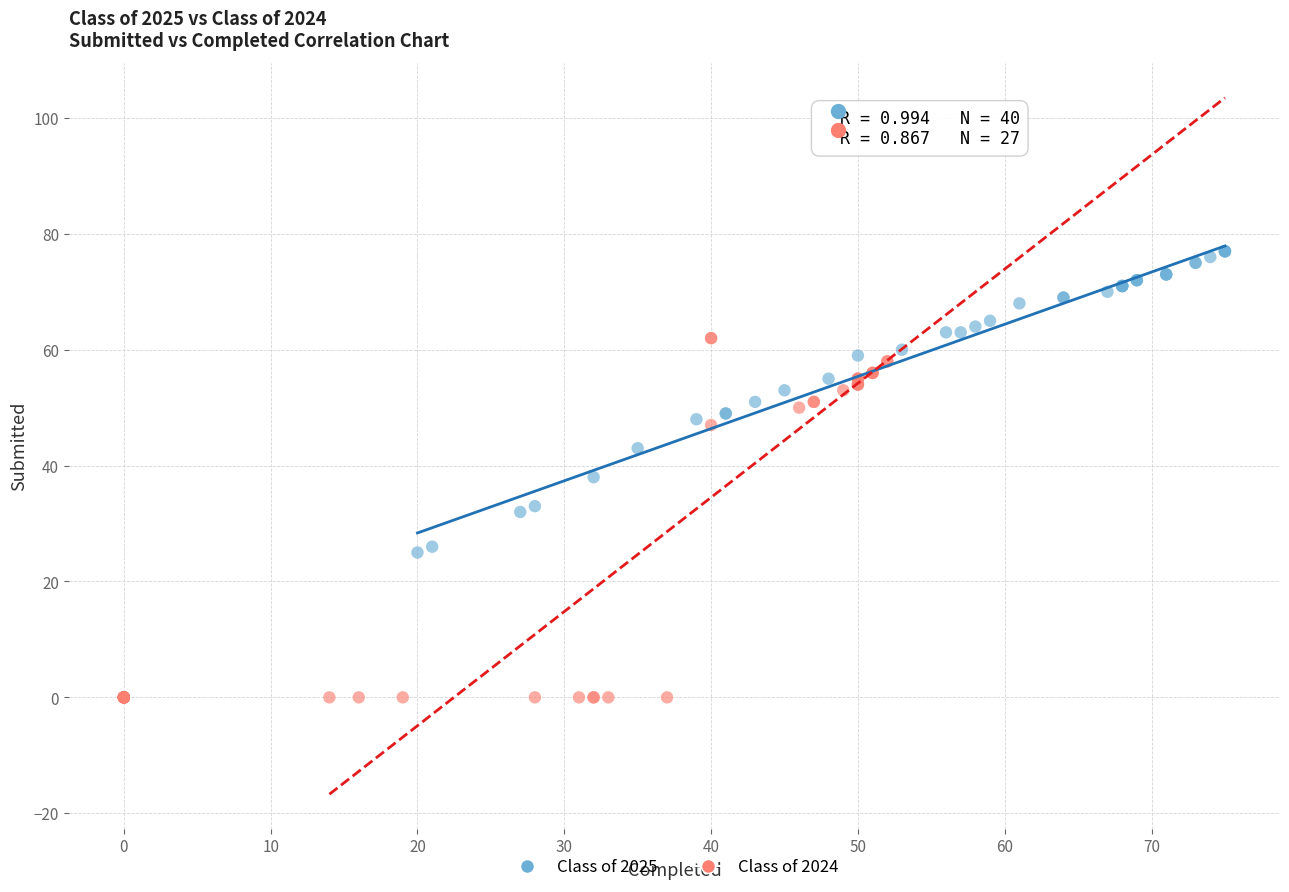

Which series reaches the maximum Y coordinate?

Class of 2025